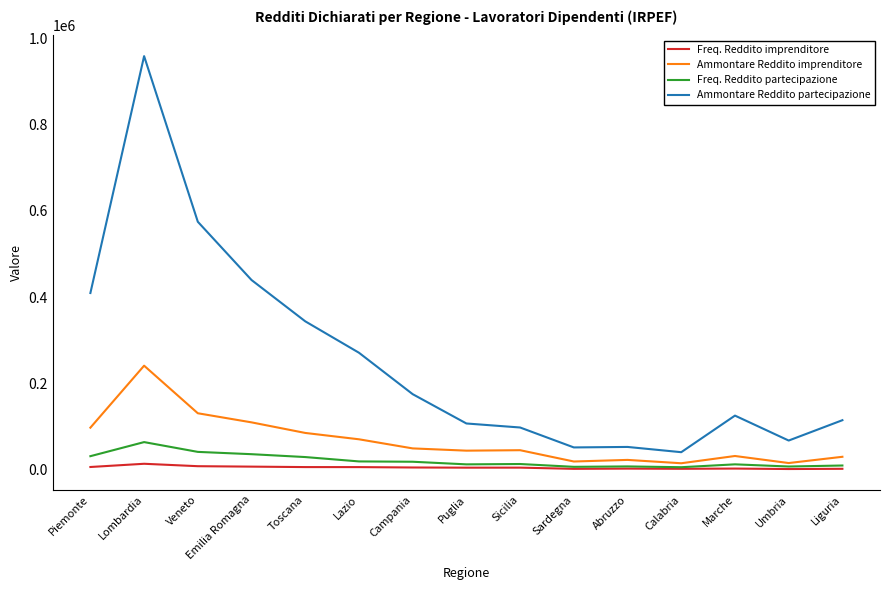

Where is Ammontare Reddito imprenditore nearest to the value 127824?

Veneto